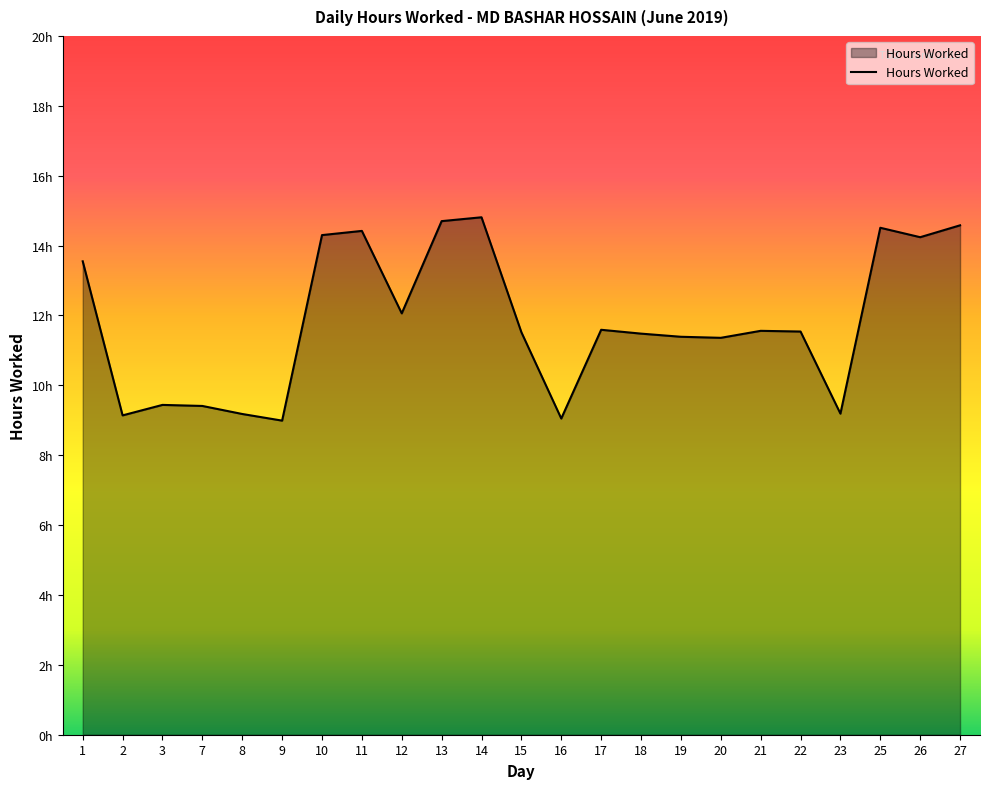

Does the chart display data point markers on the line(s)?

No